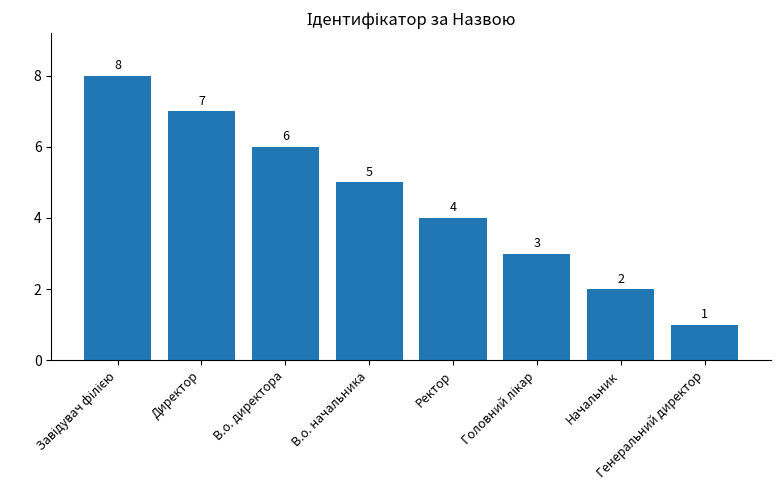

What position from the left is Ректор?

5